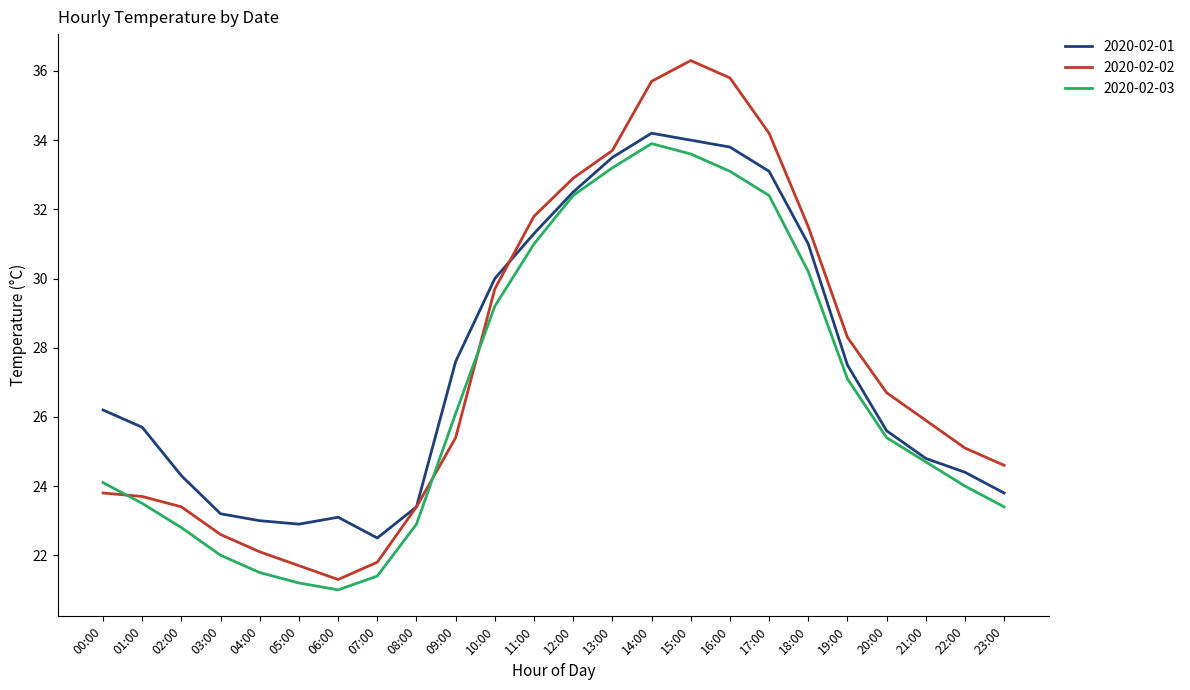

Is this an area chart (filled region under the line)?

No